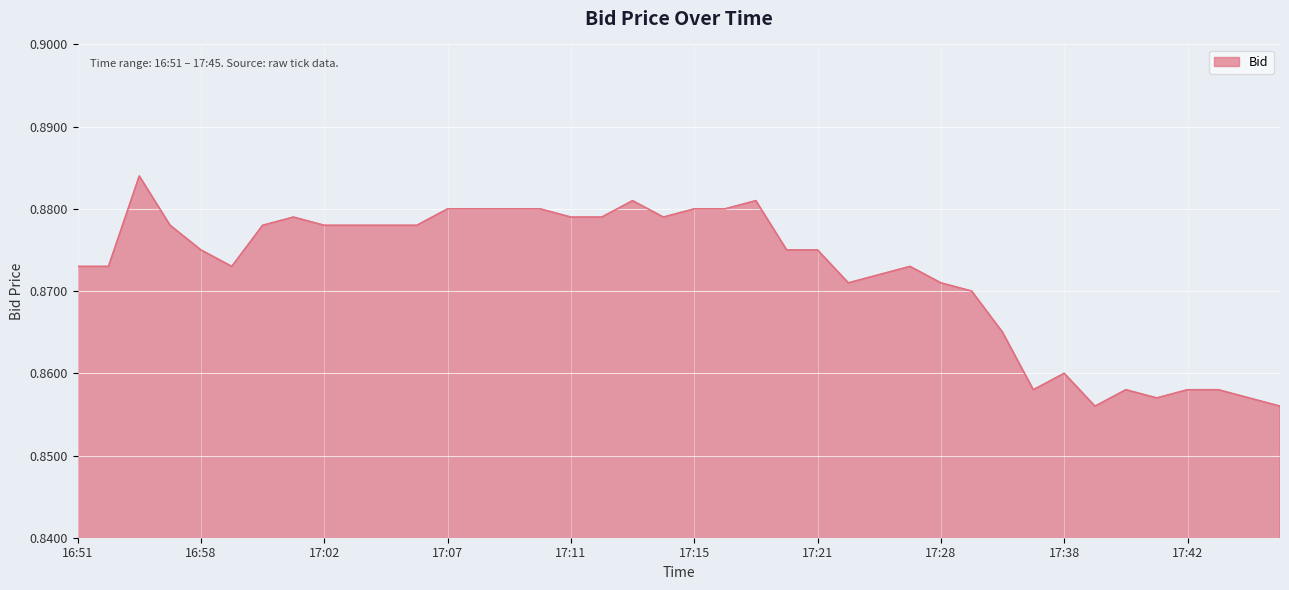

Reading left to right, transcribe all the data shown in this chart.

16:51=0.9	16:54=0.9	16:55=0.9	16:56=0.9	16:58=0.9	16:59=0.9	17:00=0.9	17:01=0.9	17:02=0.9	17:04=0.9	17:05=0.9	17:06=0.9	17:07=0.9	17:08=0.9	17:09=0.9	17:10=0.9	17:11=0.9	17:12=0.9	17:13=0.9	17:14=0.9	17:15=0.9	17:16=0.9	17:17=0.9	17:20=0.9	17:21=0.9	17:23=0.9	17:24=0.9	17:25=0.9	17:28=0.9	17:29=0.9	17:30=0.9	17:37=0.9	17:38=0.9	17:39=0.9	17:40=0.9	17:41=0.9	17:42=0.9	17:43=0.9	17:44=0.9	17:45=0.9